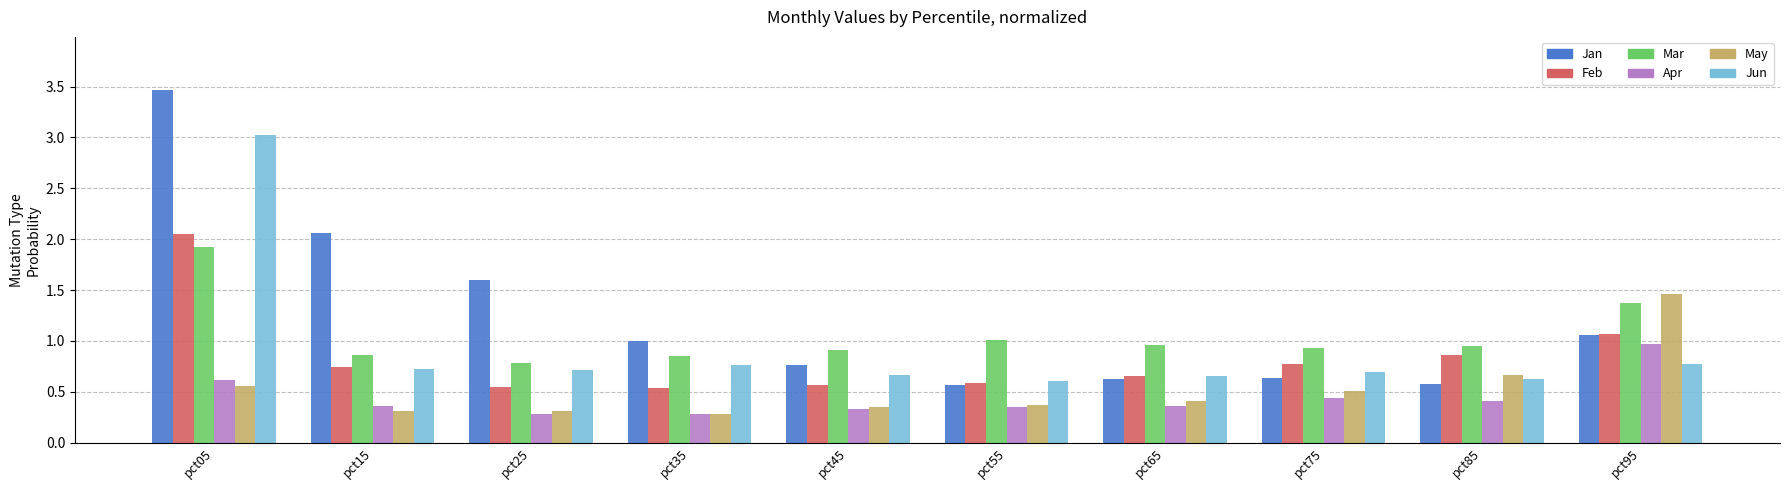

What are all the series names shown in the legend?

Jan, Feb, Mar, Apr, May, Jun